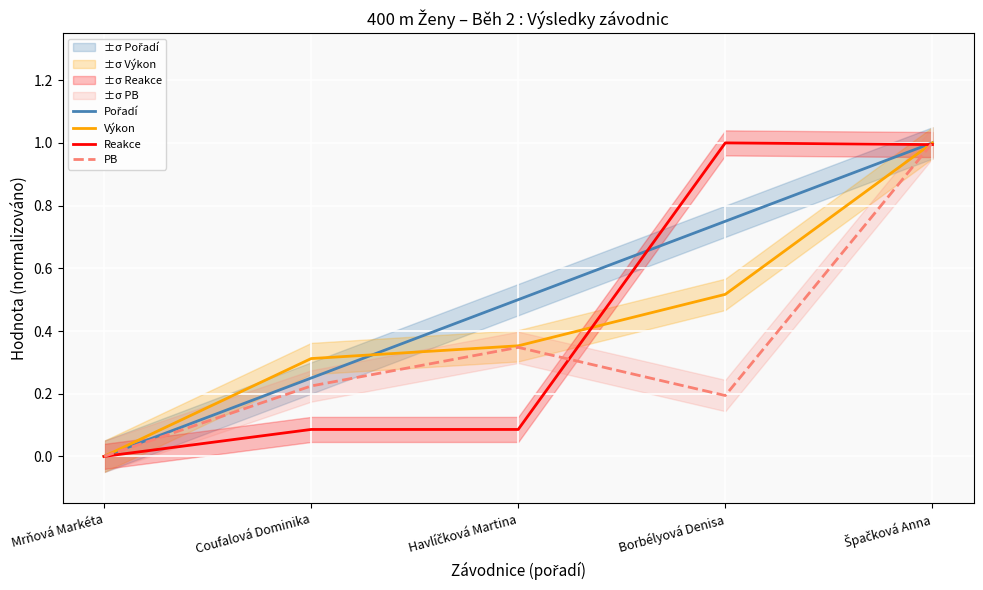

How many data points in Výkon are above 0?

4